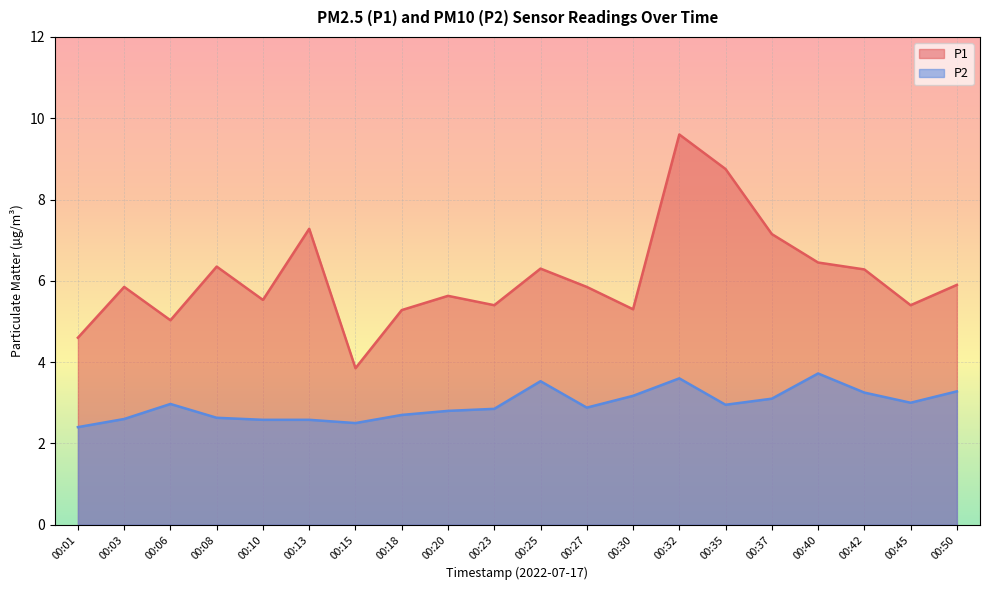

How many data points in P1 are less than 5?

2